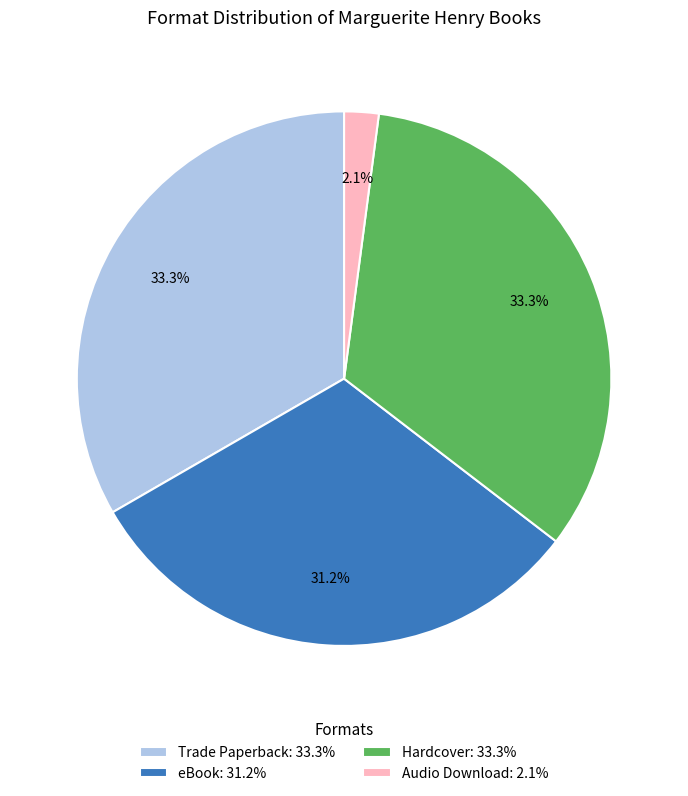

How many segments does this pie chart have?

4